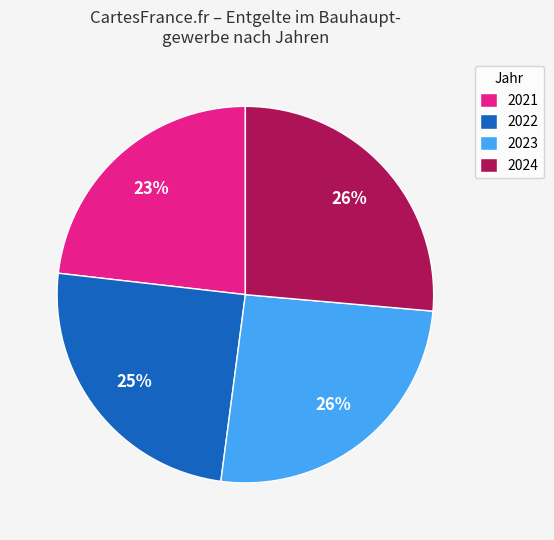

Does 2021 account for over 50% of the chart?

No